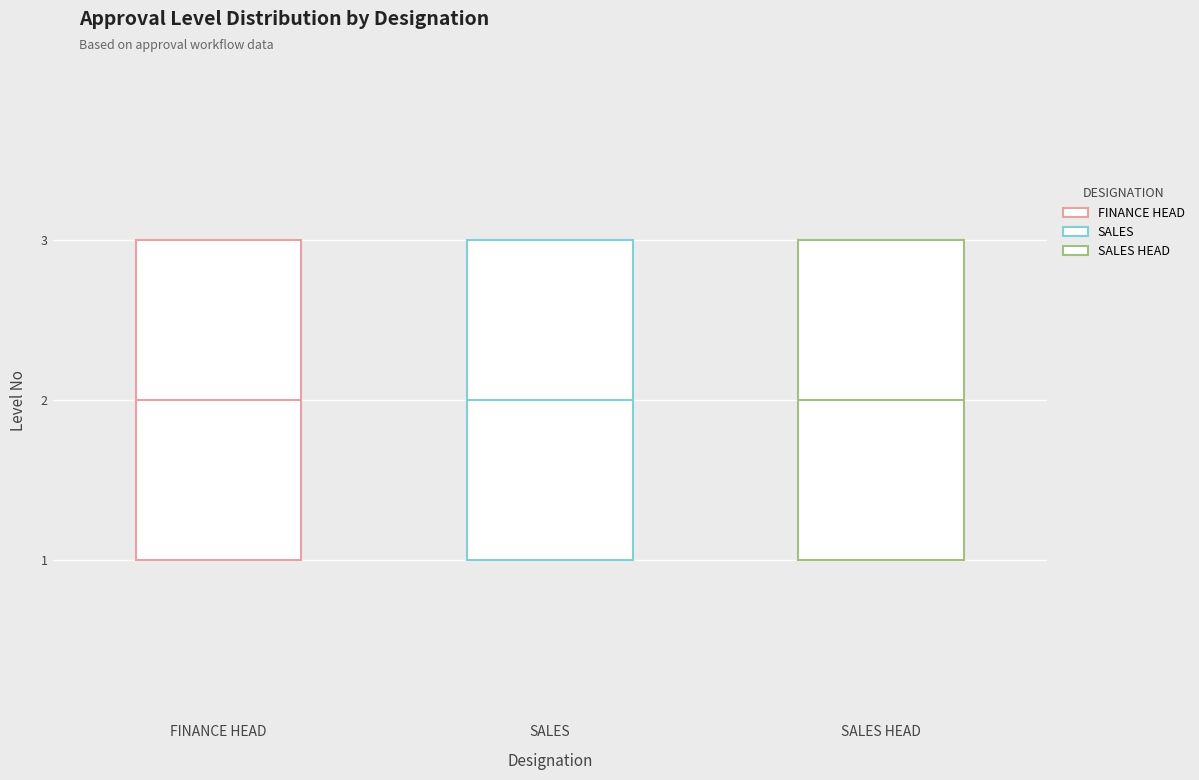

Reading left to right, transcribe this box plot: for each box, give where its median line is, the range the box spans, and where its two whiskers end, as read against the y-axis. The values are not printed on the chart, so give them approximately, as read against the axis.

FINANCE HEAD: median 2, box 1 to 3, whiskers 1 to 3
SALES: median 2, box 1 to 3, whiskers 1 to 3
SALES HEAD: median 2, box 1 to 3, whiskers 1 to 3